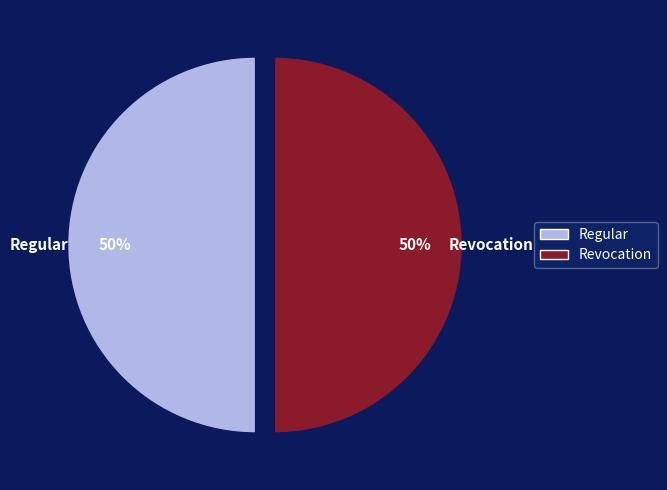

True or false: Regular accounts for 50% of the total.

True